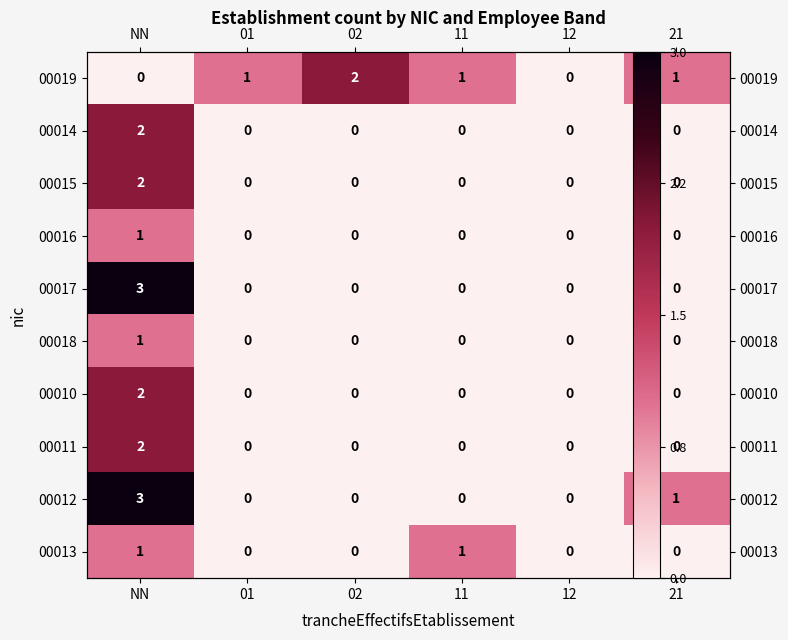

List the labels in order of 00013 value, smallest first.

01, 02, 12, 21, NN, 11